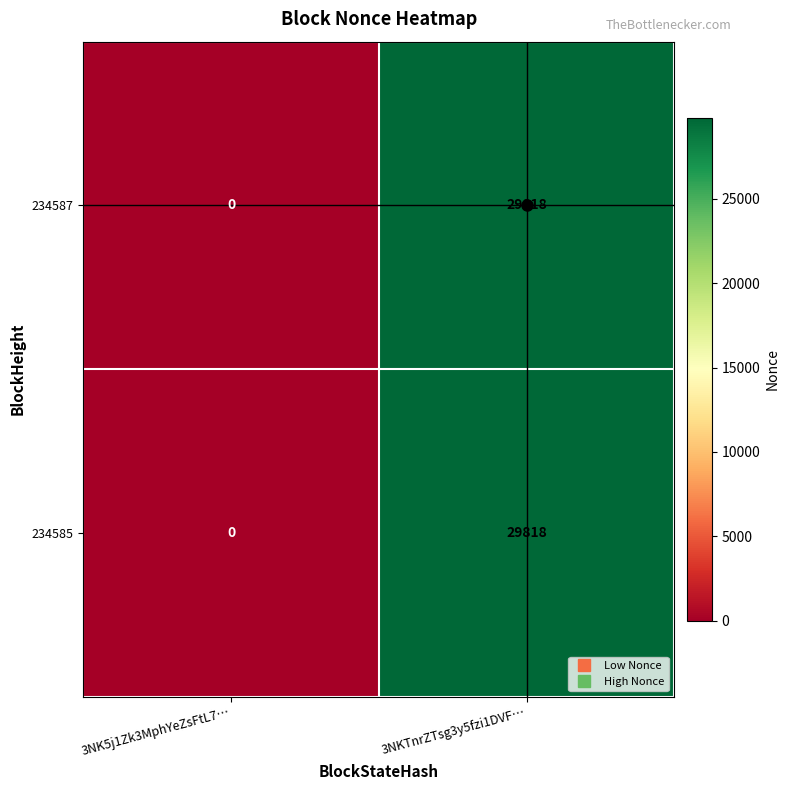

List the labels in order of 234585 value, smallest first.

3NK5j1Zk3MphYeZsFtL7…, 3NKTnrZTsg3y5fzi1DVF…